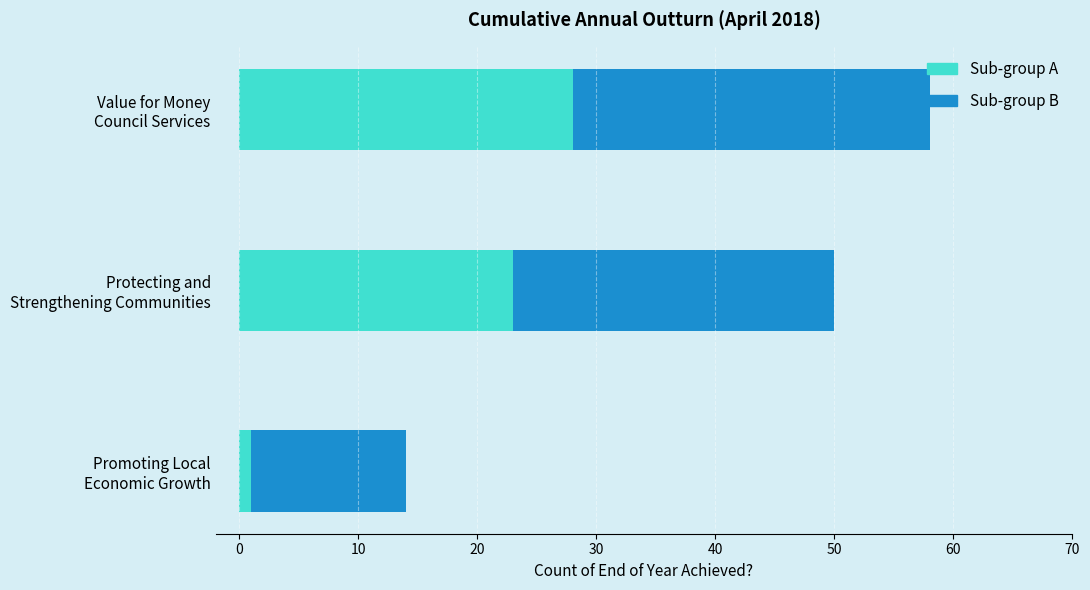

What is the difference between the maximum and second lowest values in the Sub-group A series?

5